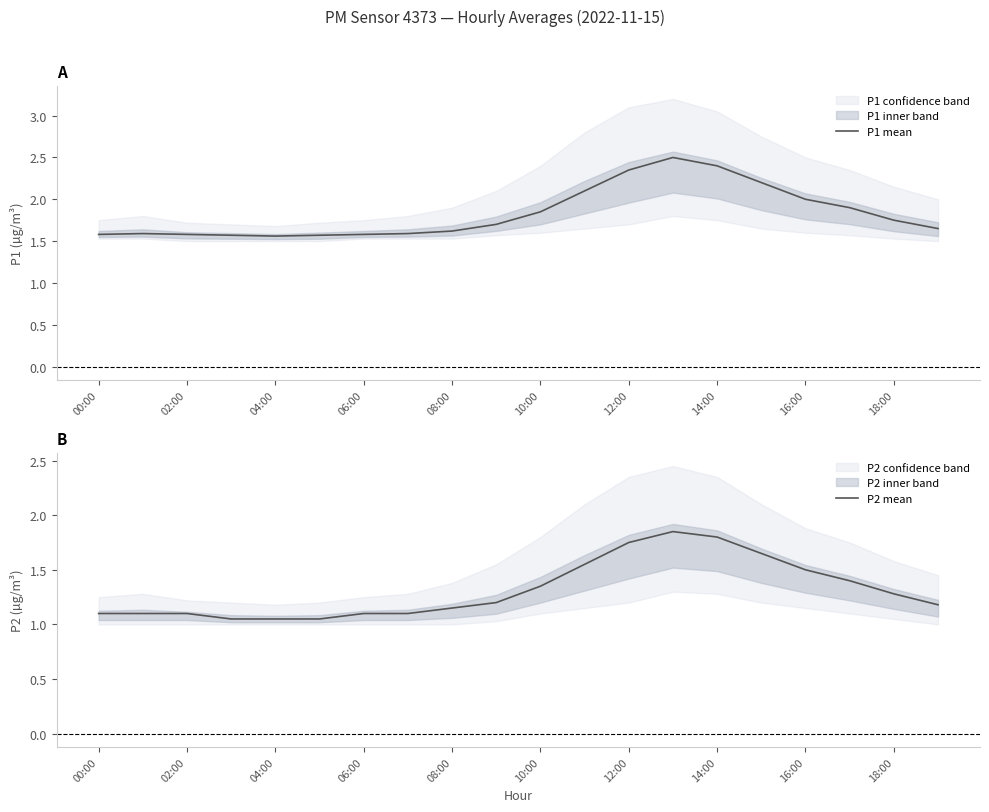

What is the highest value of the P1 mean series?

2.5